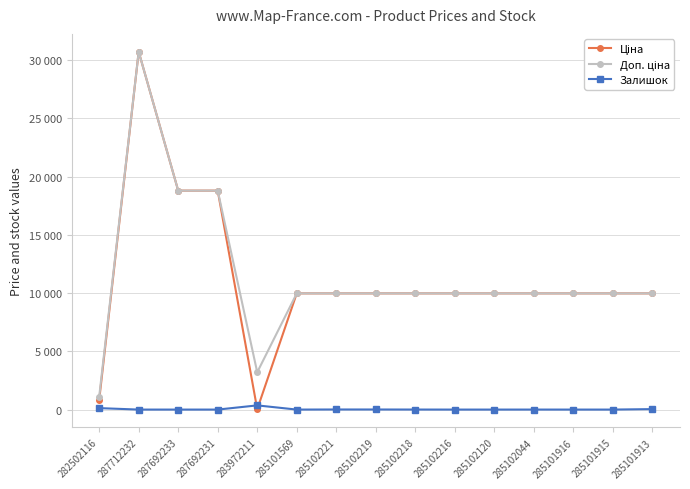

The value of Ціна at 285102218 is 9975.0. True or false?

True